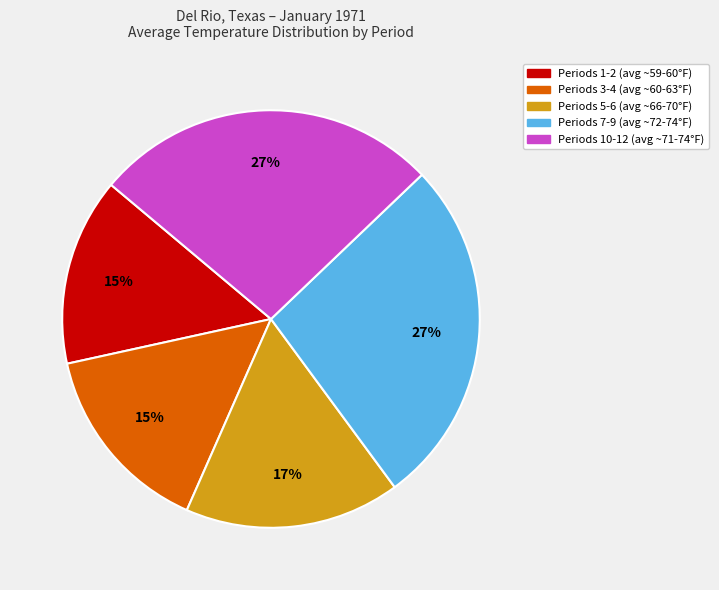

How many slices are in this pie chart?

5